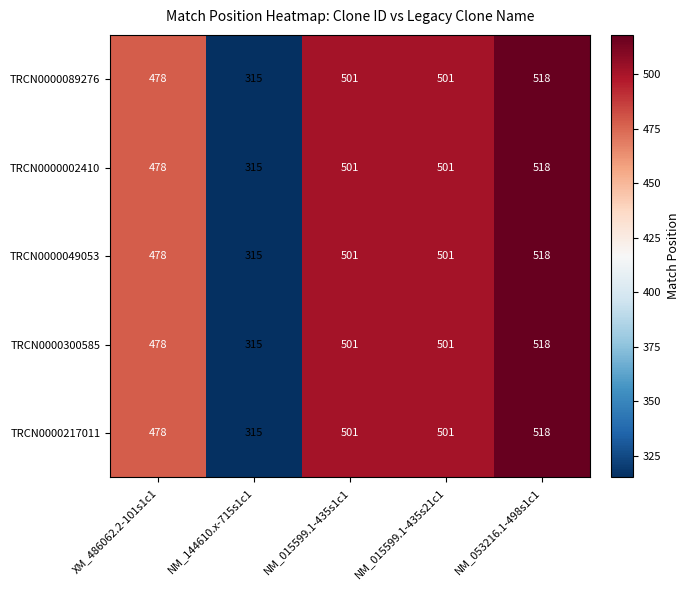

What is the difference between the second highest and minimum values in the TRCN0000049053 series?

186